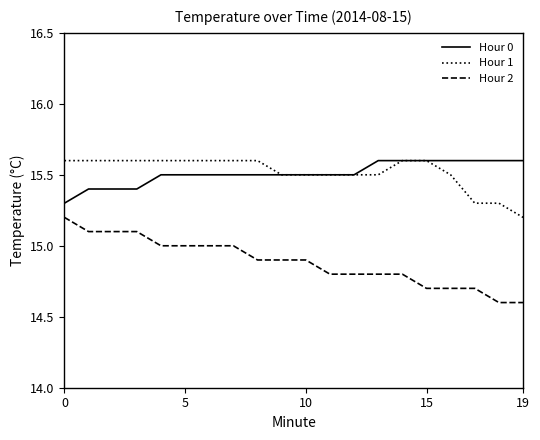

Which series has the widest spread of values?

Hour 2